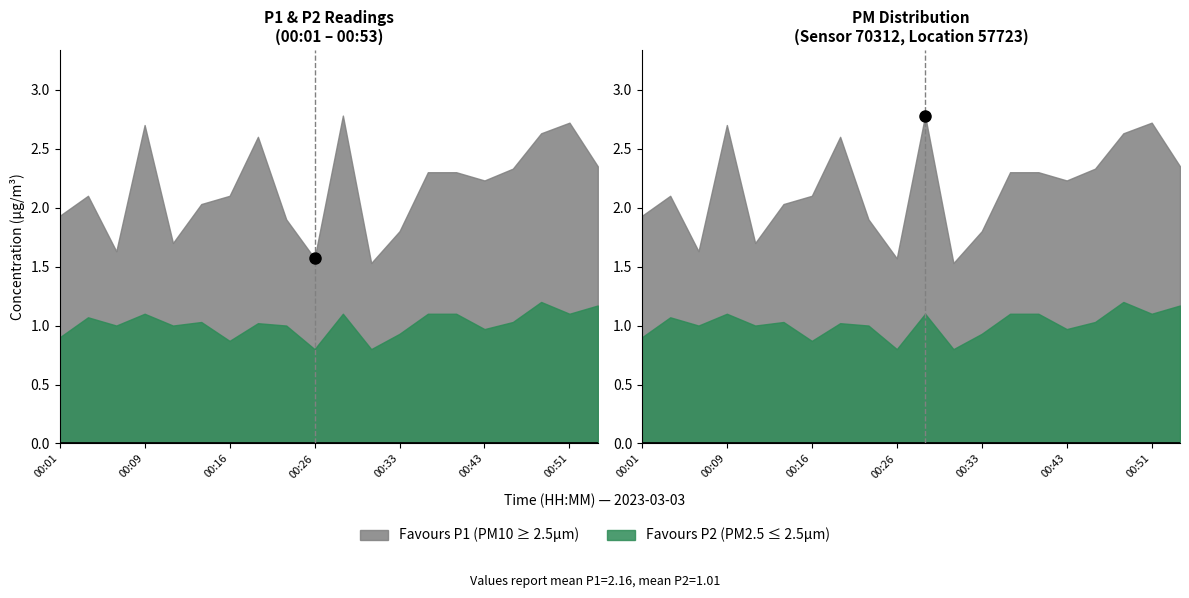

Is the value of P1 at 00:53 greater than the value of P2 at 00:04?

Yes